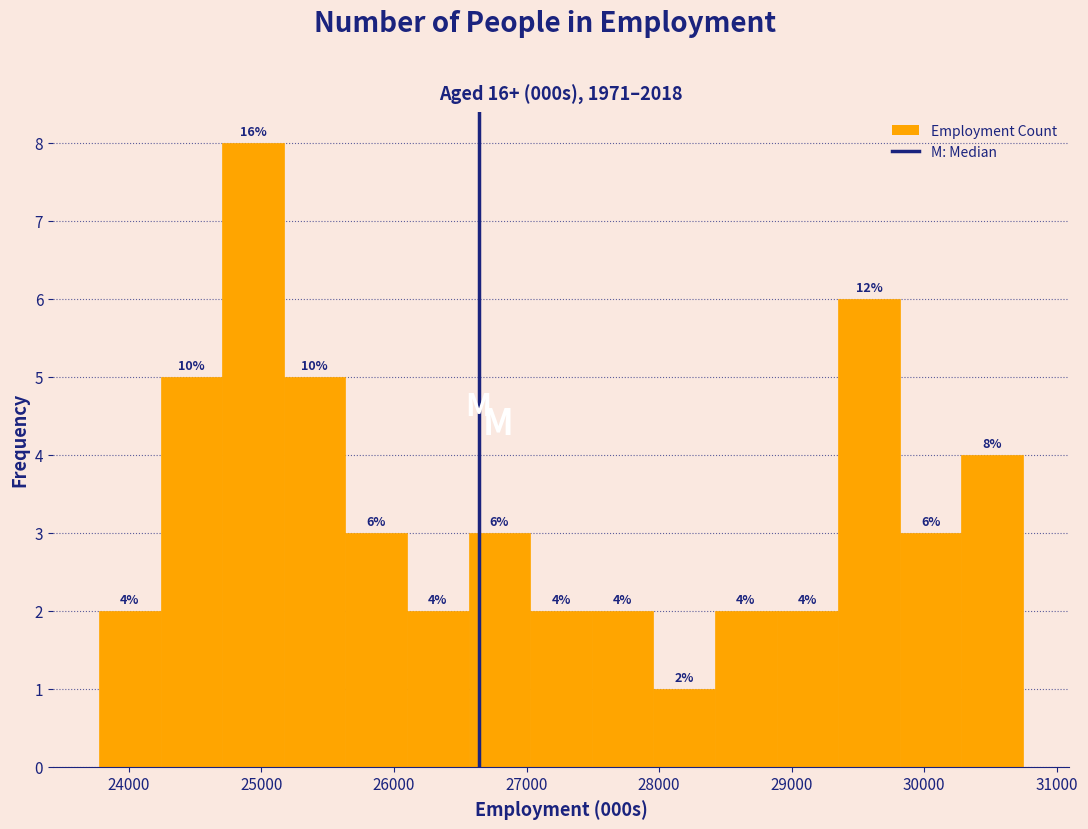

Over which range of the x-axis is the bar tallest?

24700 to 25200